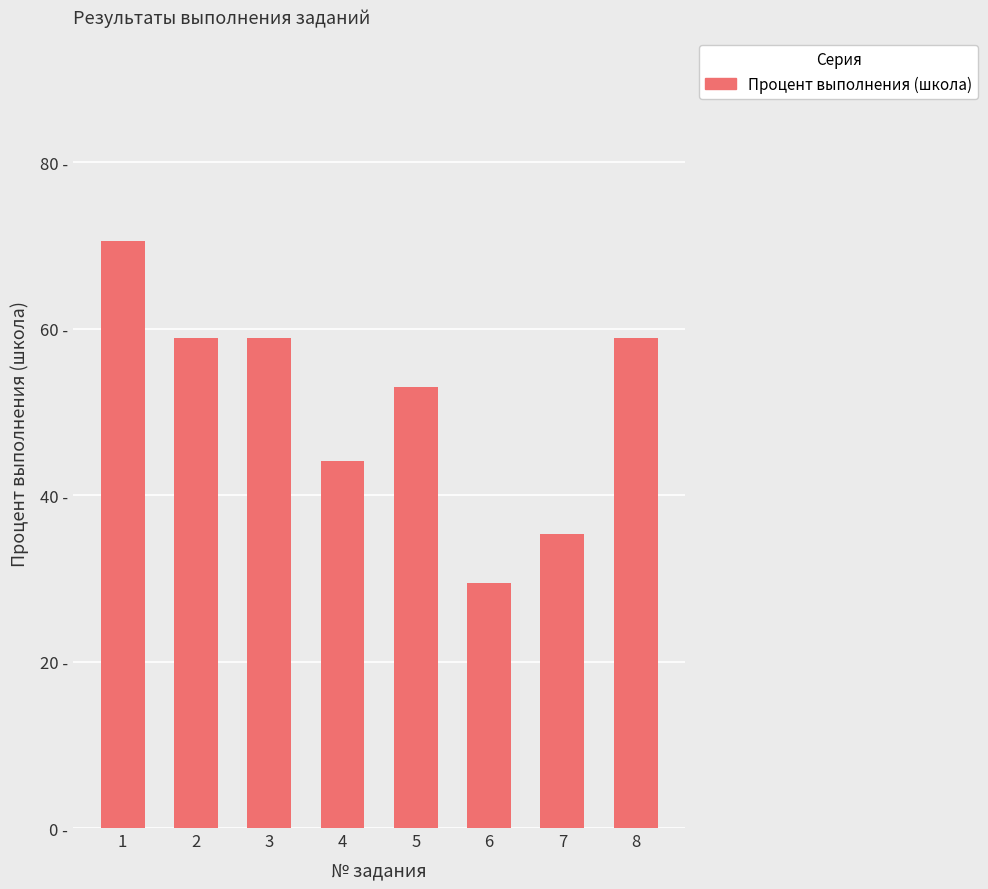

What is the sum of all values?

408.8